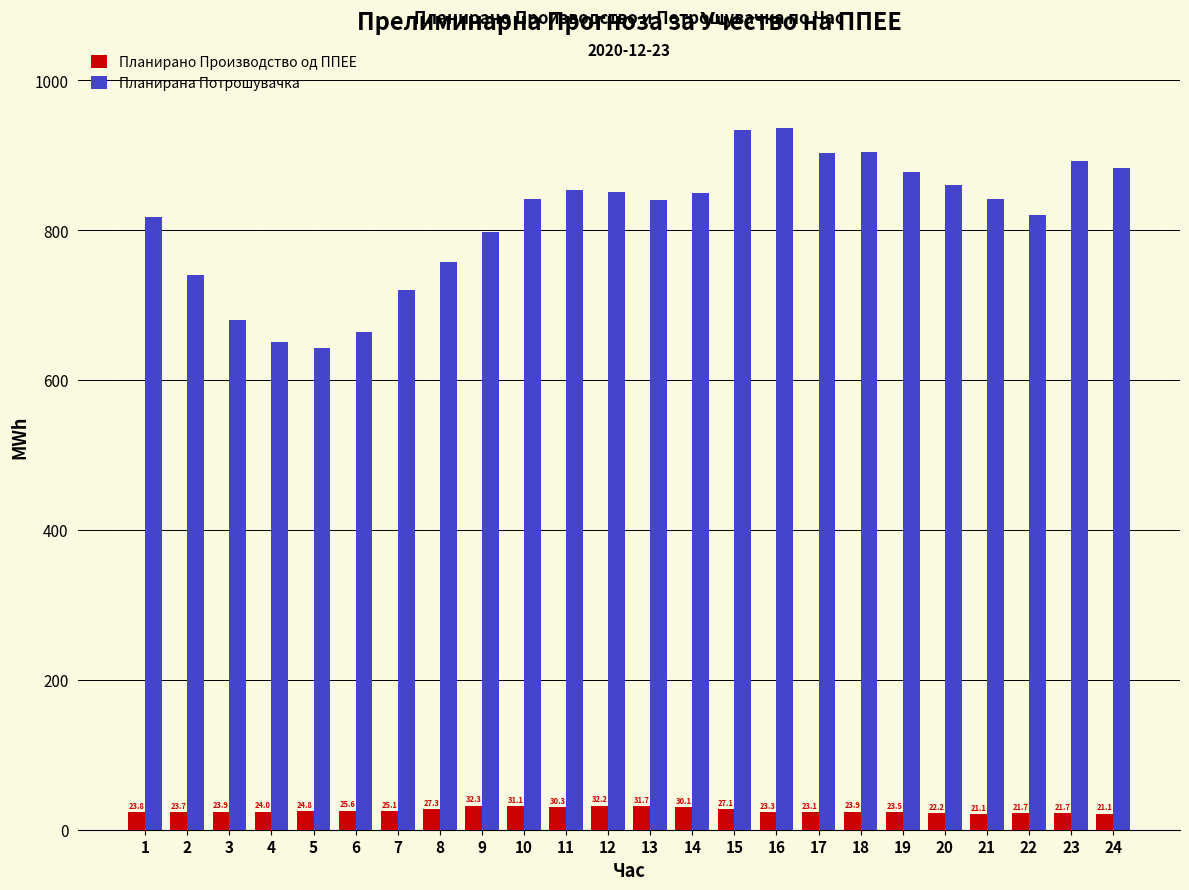

Rank the series at 9 from highest to lowest value.

Планирана Потрошувачка, Планирано Производство од ППЕЕ